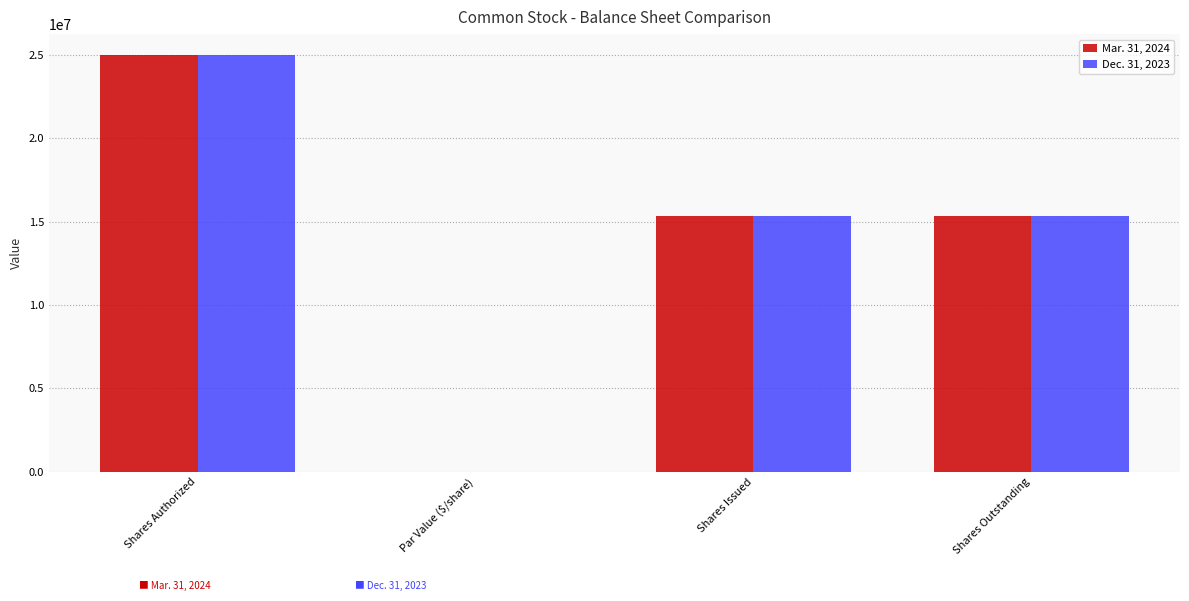

What is the sum of all Mar. 31, 2024 values?

55718962.0